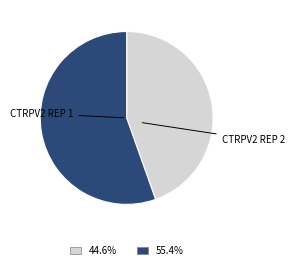

Is there any slice that represents more than half of the pie?

Yes